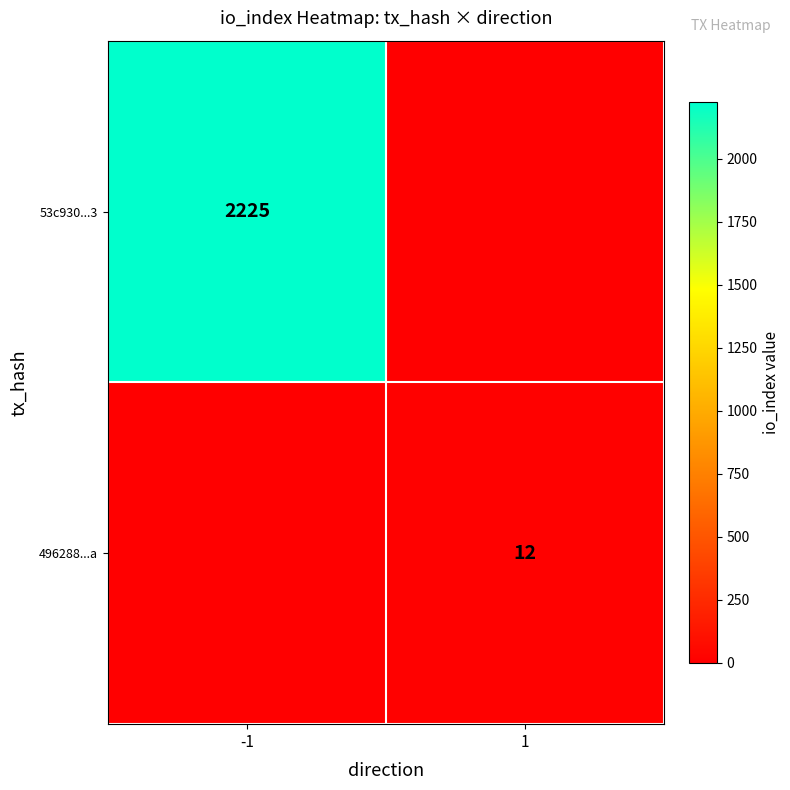

Which label corresponds to the largest value in the chart?

-1